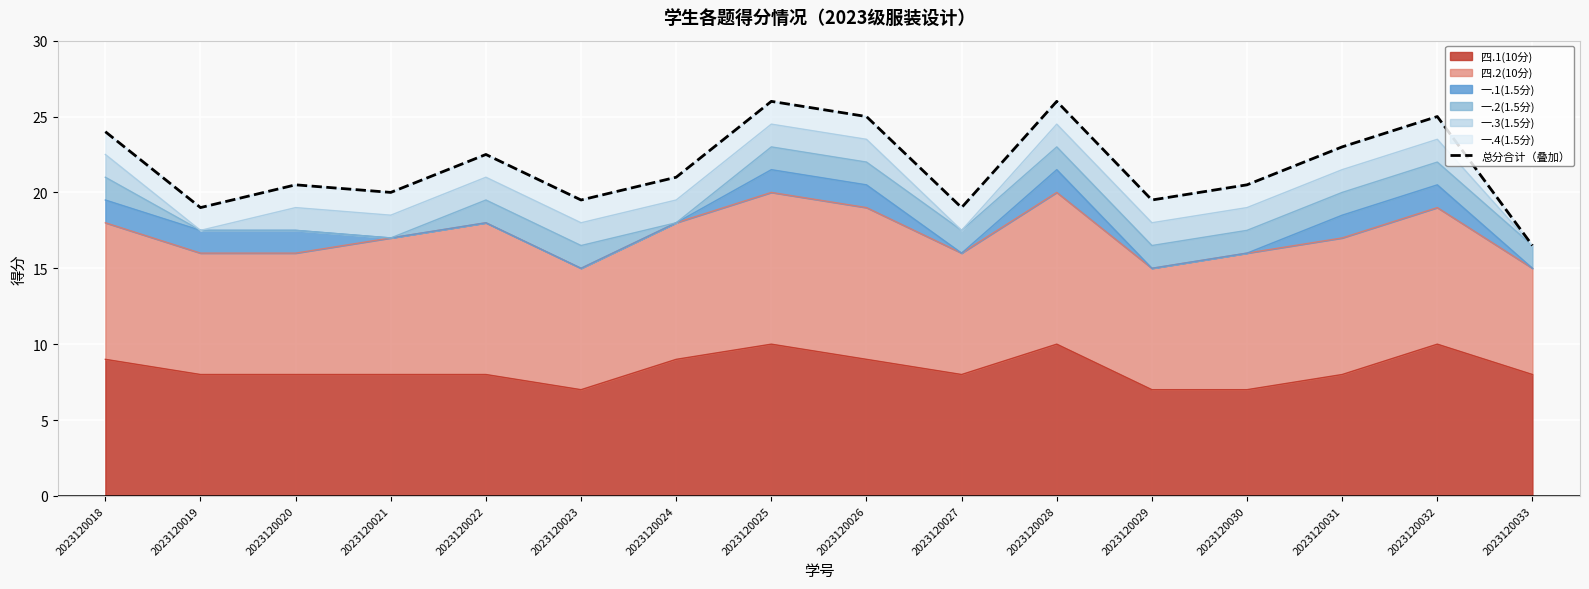

What is the ratio of the value at 2023120029 to the value at 2023120027?

1.0